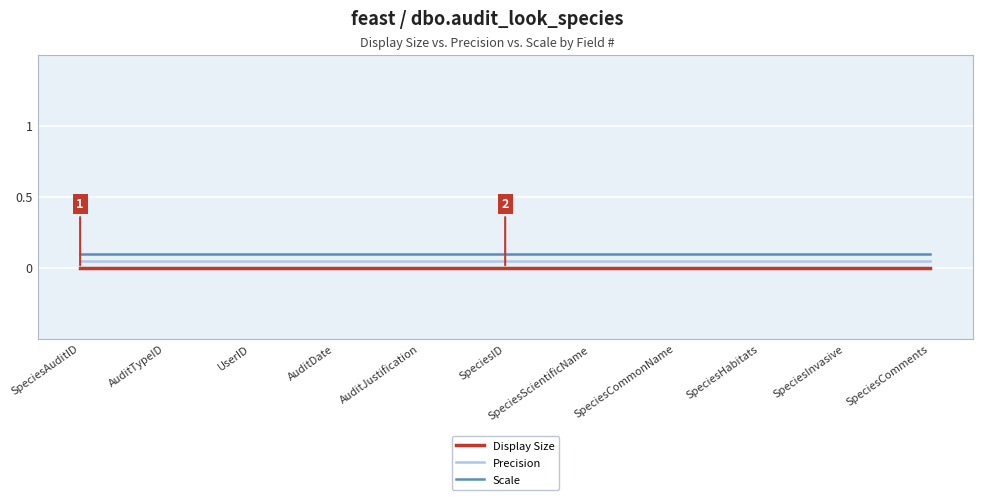

Rank the series at SpeciesInvasive from highest to lowest value.

Scale, Precision, Display Size